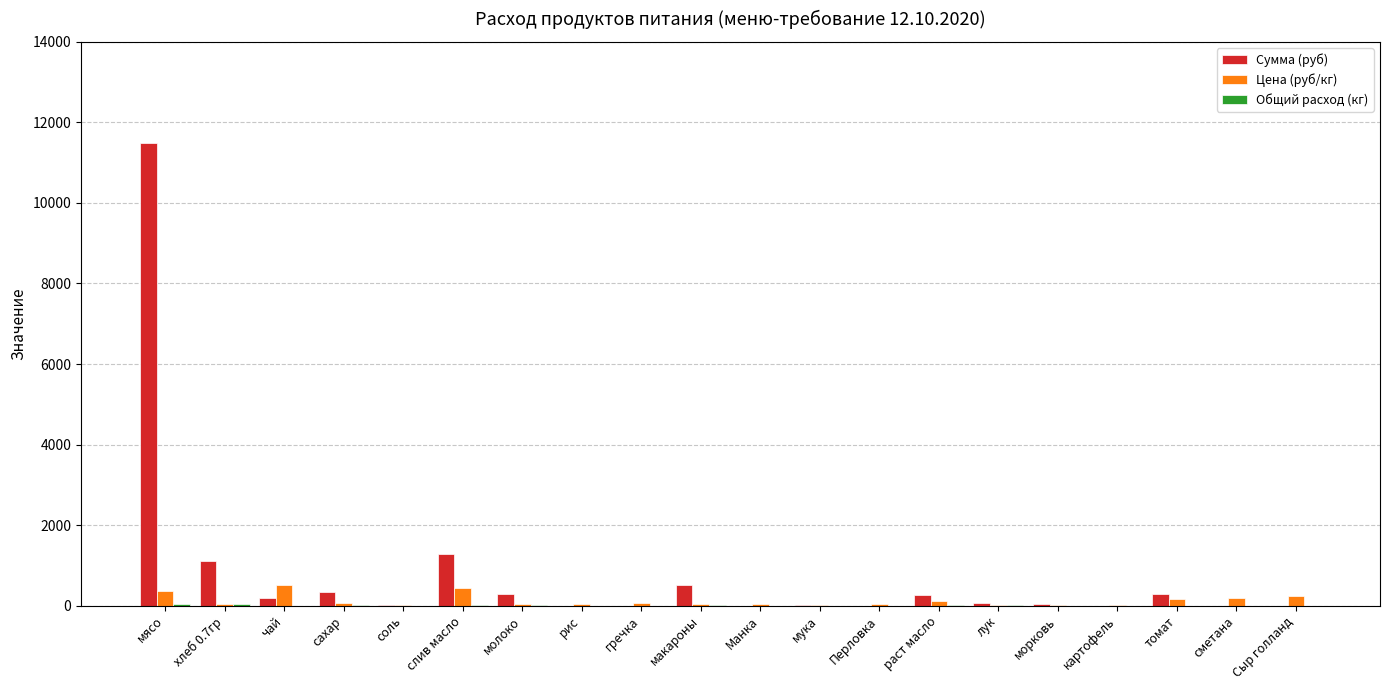

Between мясо and сахар, which series saw the biggest shift?

Сумма (руб)